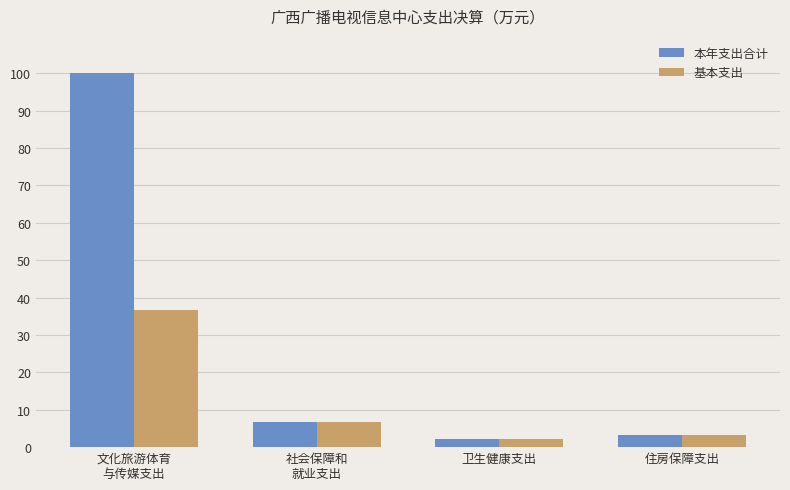

How many values in the 基本支出 series are below 6?

2